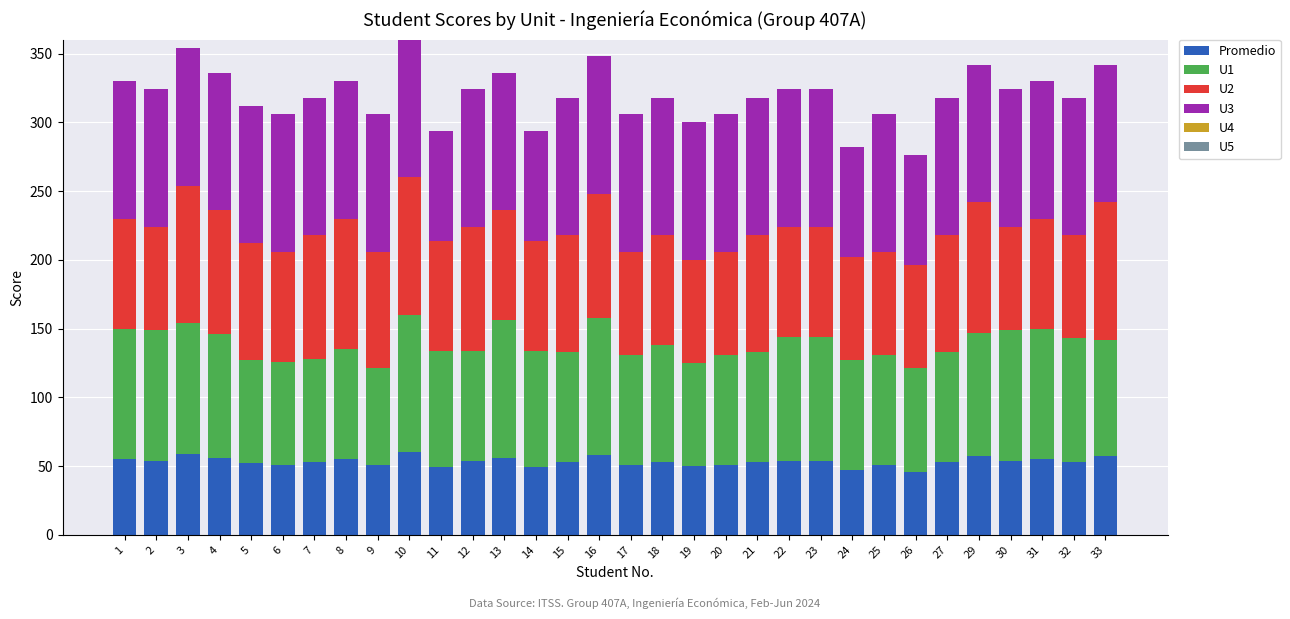

What is the total value across all series at 2?

324